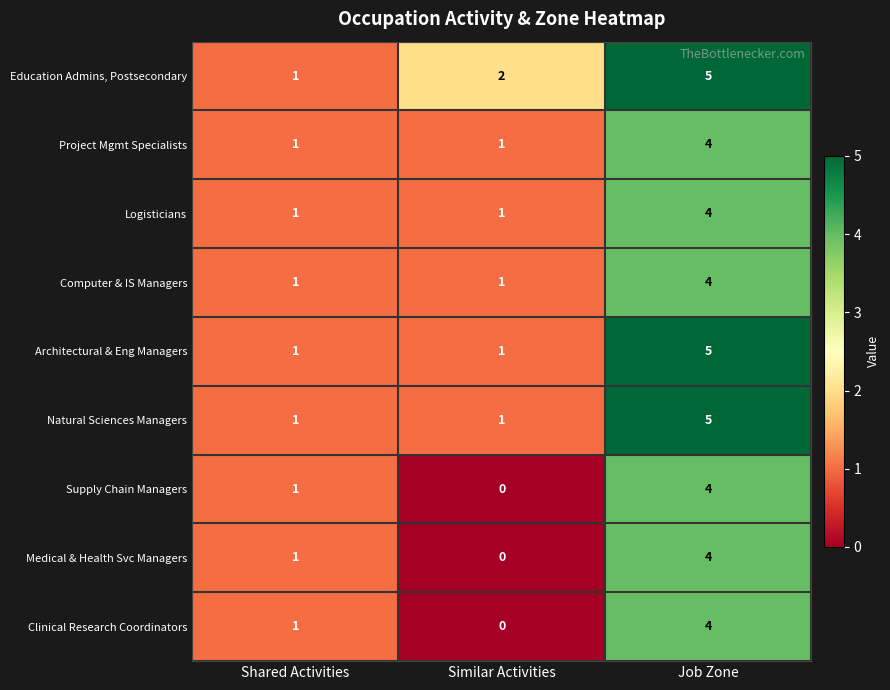

How many values in the Logisticians series exceed 1?

1